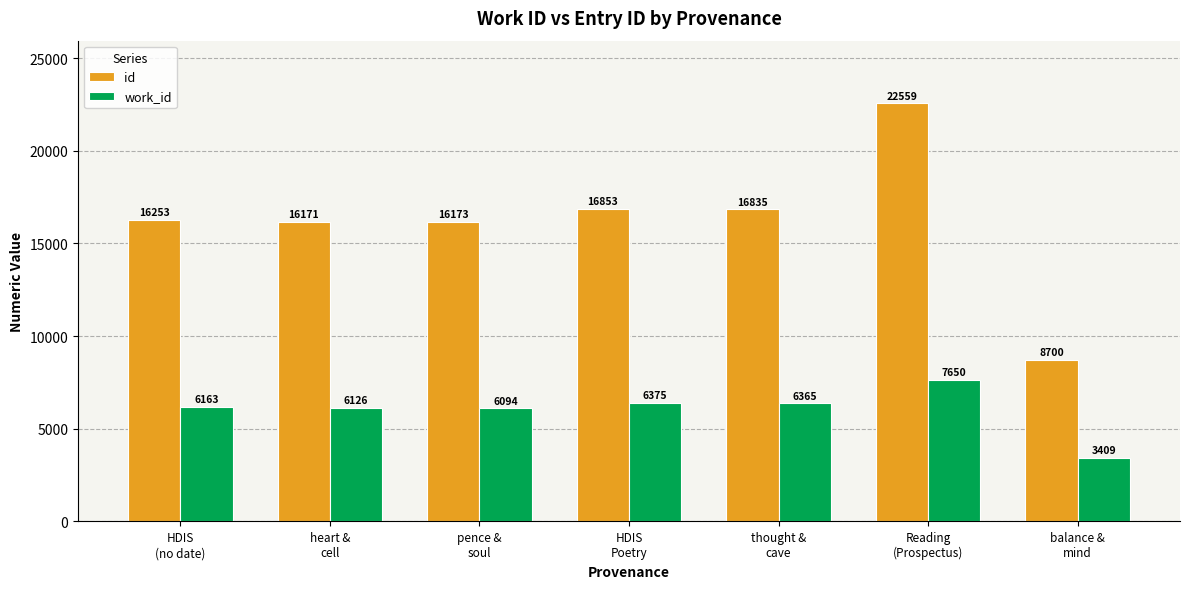

How many bars are there in total?

14